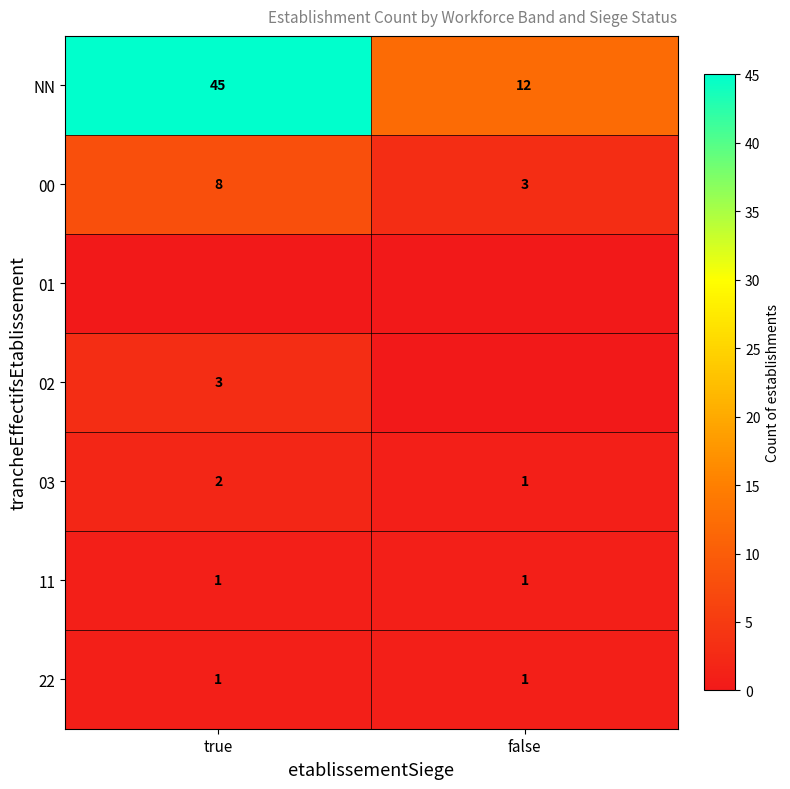

What is the minimum value for NN?

12